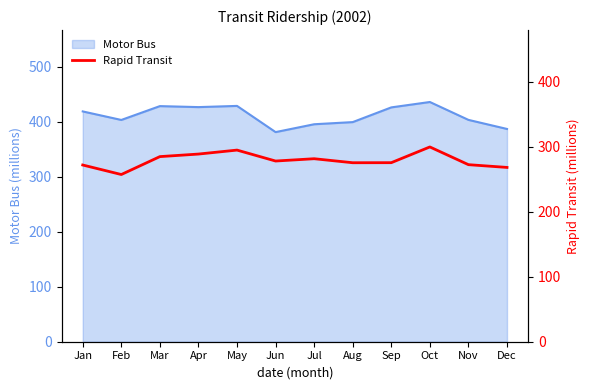

What is the ratio of the value at Aug to the value at Dec?

1.0